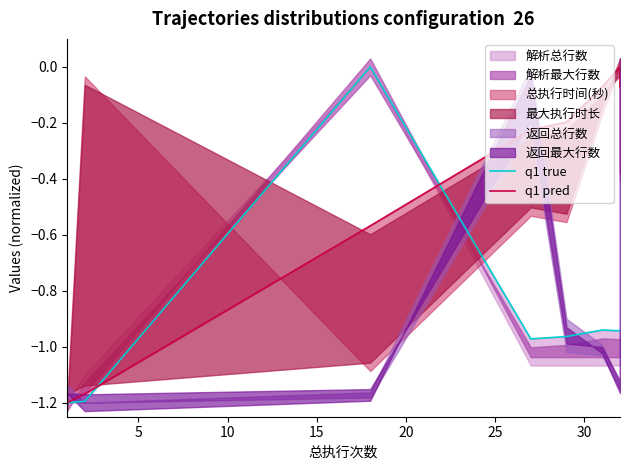

The q1 pred series shows -1.2 at 5. True or false?

True